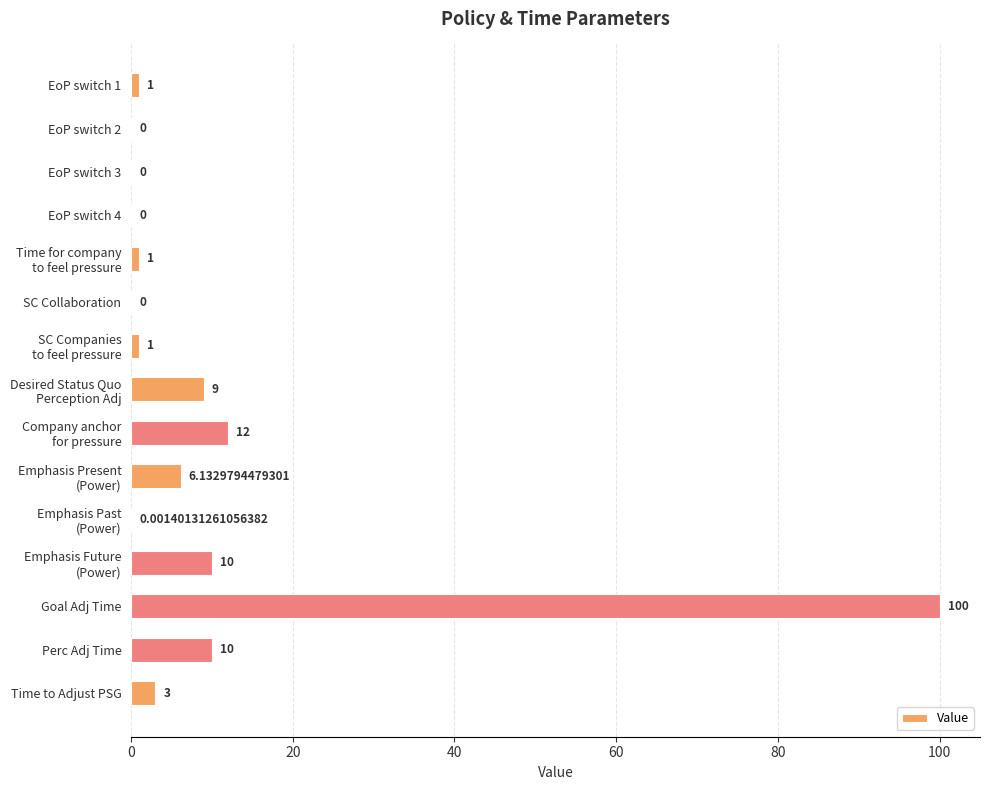

How many data points does each series have?

15